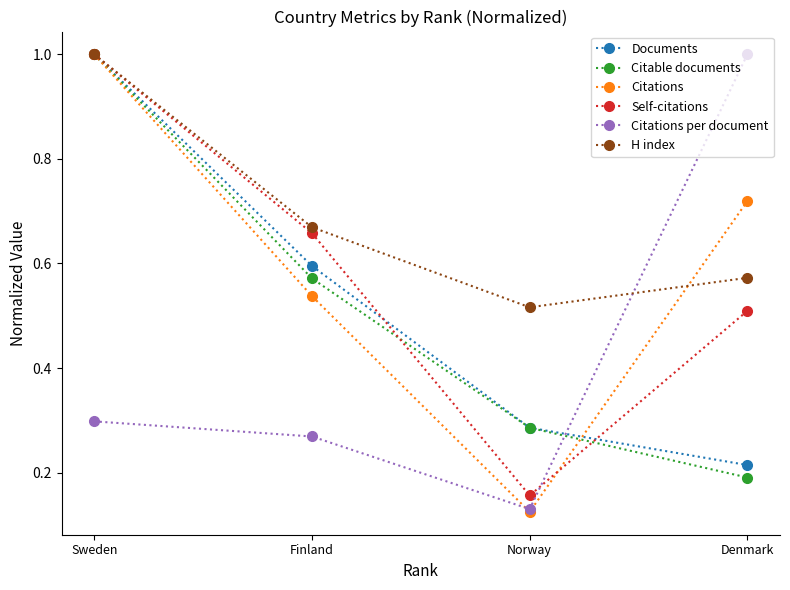

How many Documents values are between 0 and 1?

4